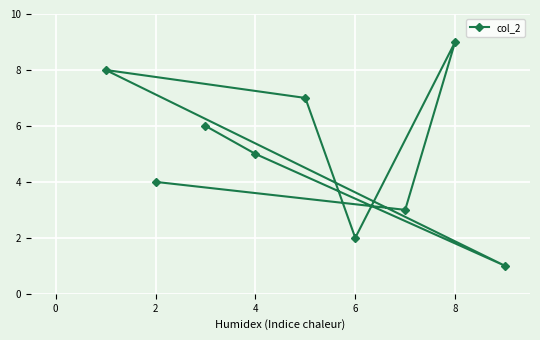

What is the maximum value shown in the chart?

9